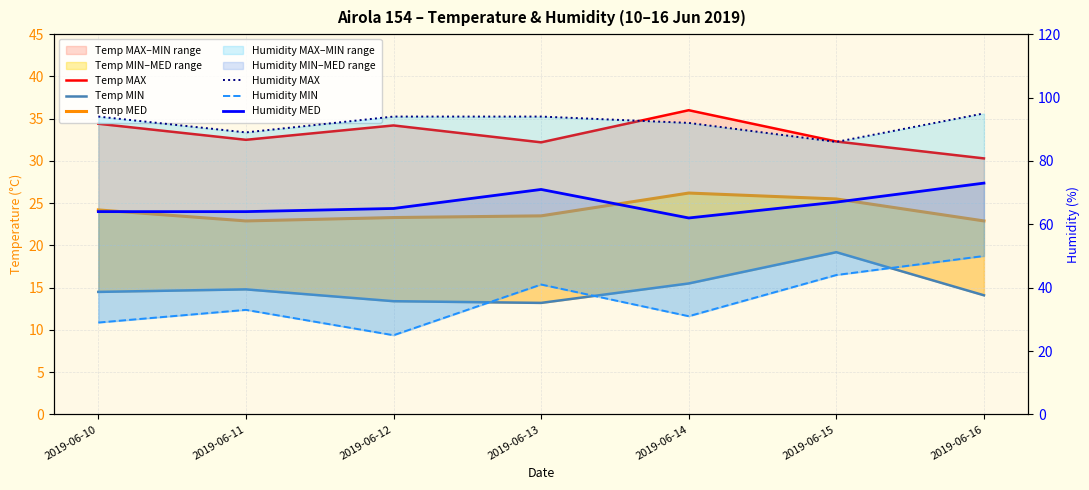

Reading left to right, list all the values displayed in this chart.

Temp MAX: 34.4	32.5	34.2	32.2	36.0	32.3	30.3
Temp MIN: 14.5	14.8	13.4	13.2	15.5	19.2	14.1
Temp MED: 24.2	22.9	23.3	23.5	26.2	25.5	22.9
Humidity MAX: 94.0	89.0	94.0	94.0	92.0	86.0	95.0
Humidity MIN: 29.0	33.0	25.0	41.0	31.0	44.0	50.0
Humidity MED: 64.0	64.0	65.0	71.0	62.0	67.0	73.0